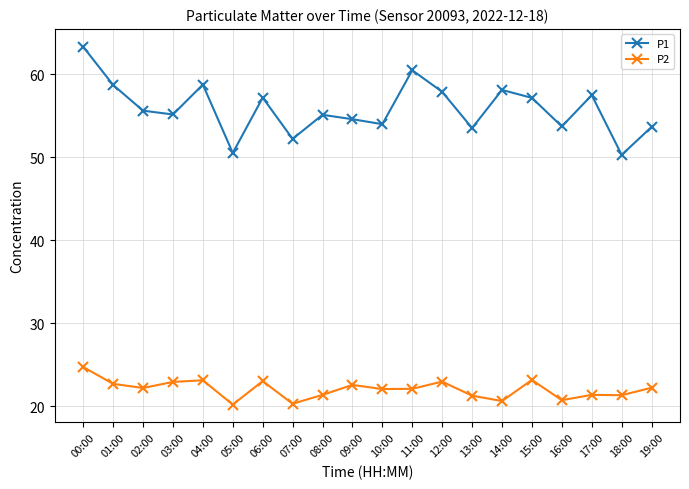

Which series has the largest range (max minus min)?

P1